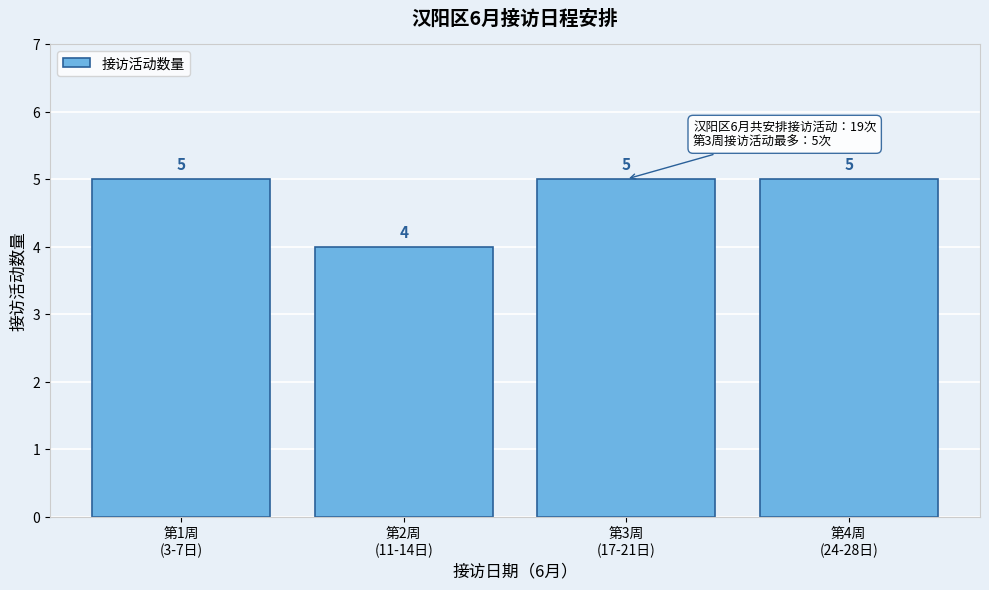

Reading right to left, extract all data points from this chart.

5	5	4	5